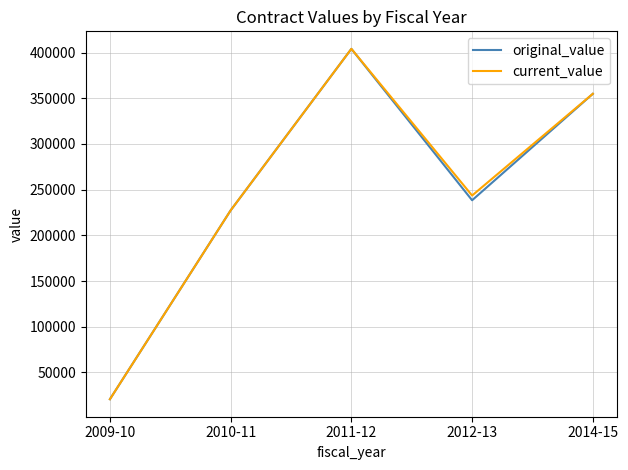

What is the sum of all original_value values?

1245342.9